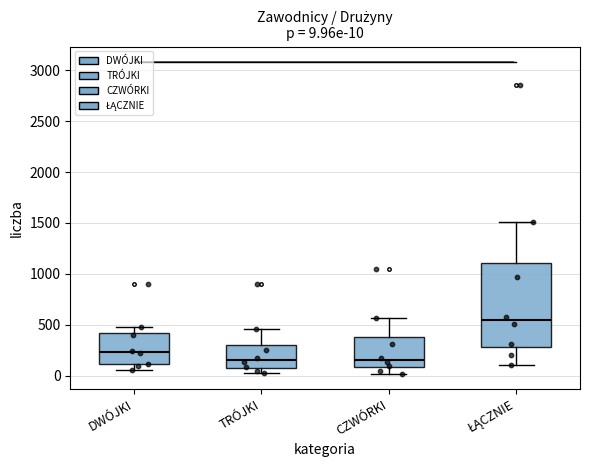

Which box's median line is the highest?

ŁĄCZNIE